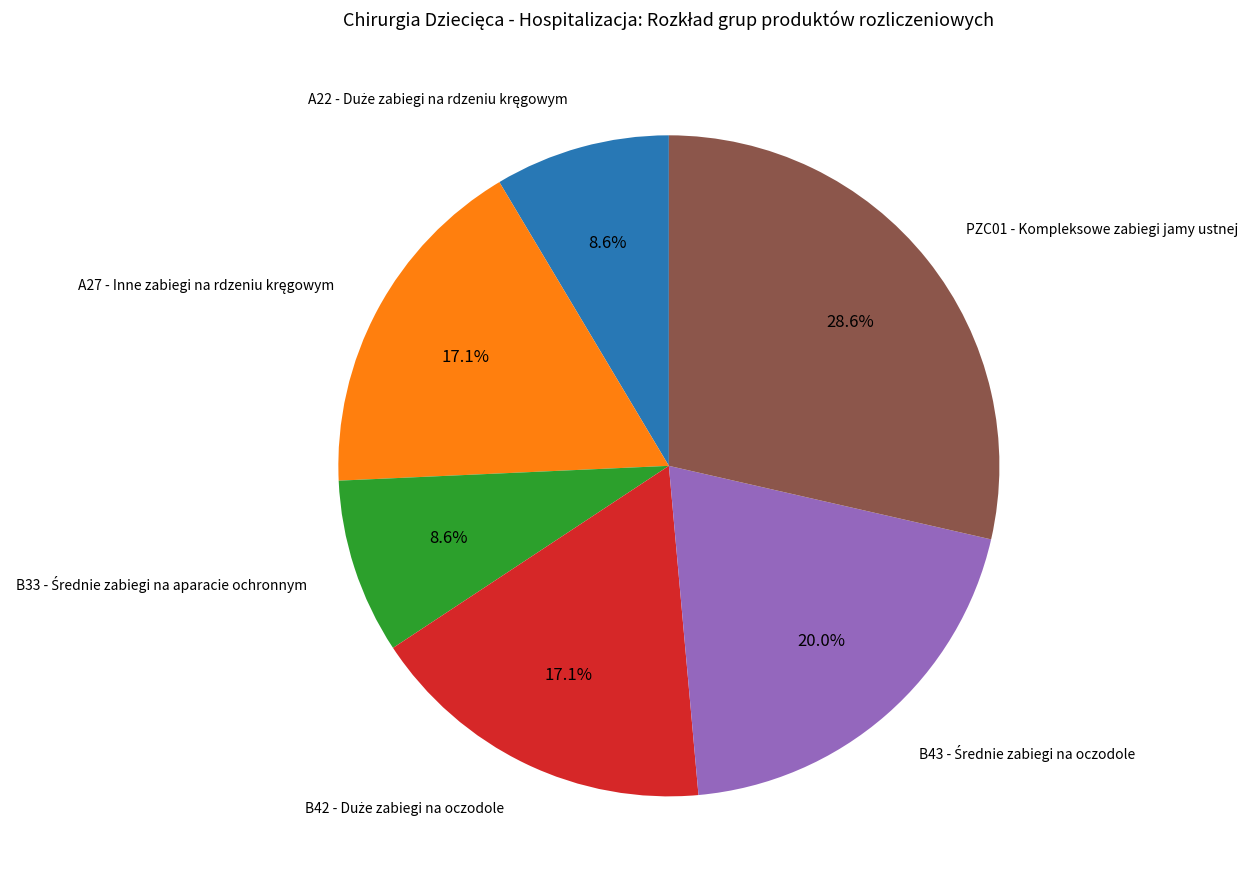

Does any single category account for the majority?

No